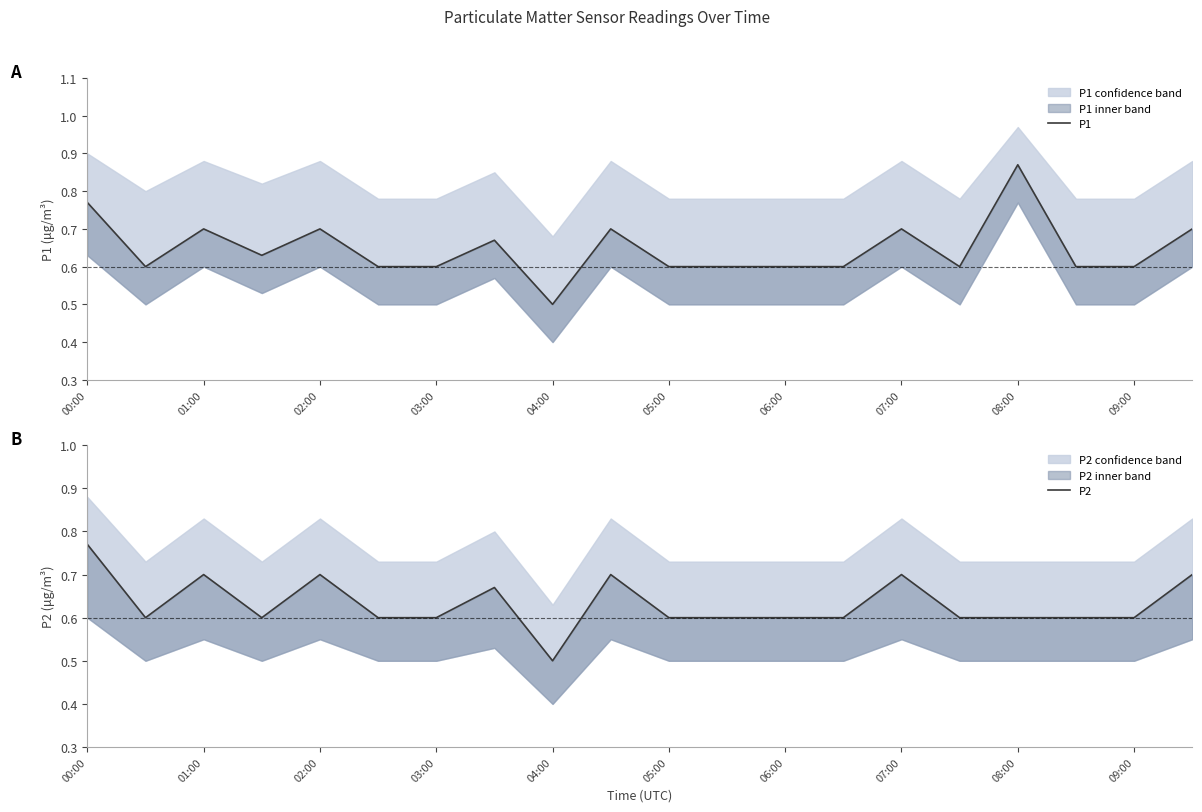

What is the minimum value shown in the chart?

0.5